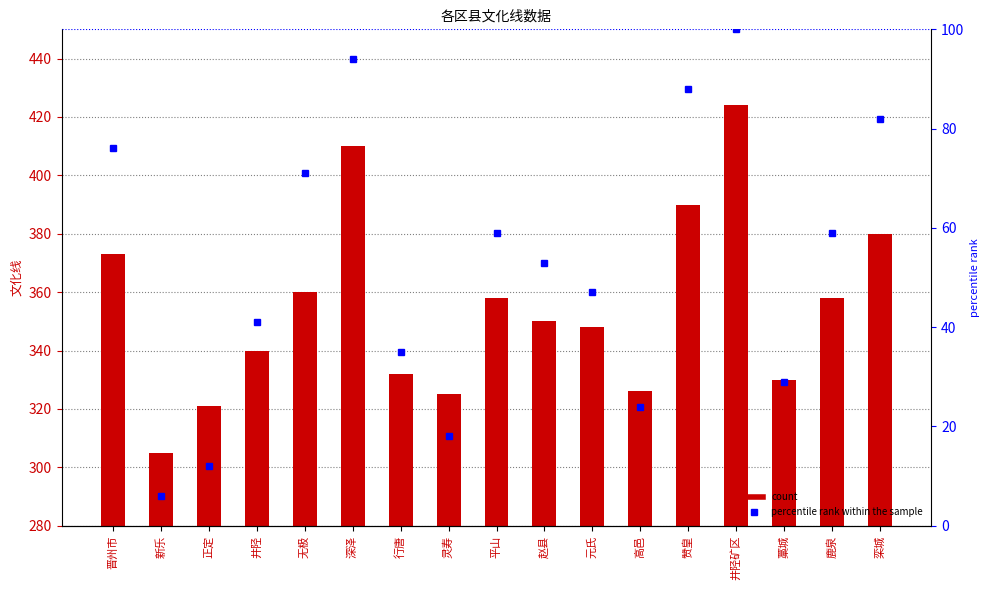

Reading left to right, what are all the values shown in this chart?

文化线: 晋州市=373	新乐=305	正定=321	井陉=340	无极=360	深泽=410	行唐=332	灵寿=325	平山=358	赵县=350	元氏=348	高邑=326	赞皇=390	井陉矿区=424	藁城=330	鹿泉=358	栾城=380
percentile rank within the sample: 晋州市=76	新乐=6	正定=12	井陉=41	无极=71	深泽=94	行唐=35	灵寿=18	平山=59	赵县=53	元氏=47	高邑=24	赞皇=88	井陉矿区=100	藁城=29	鹿泉=59	栾城=82